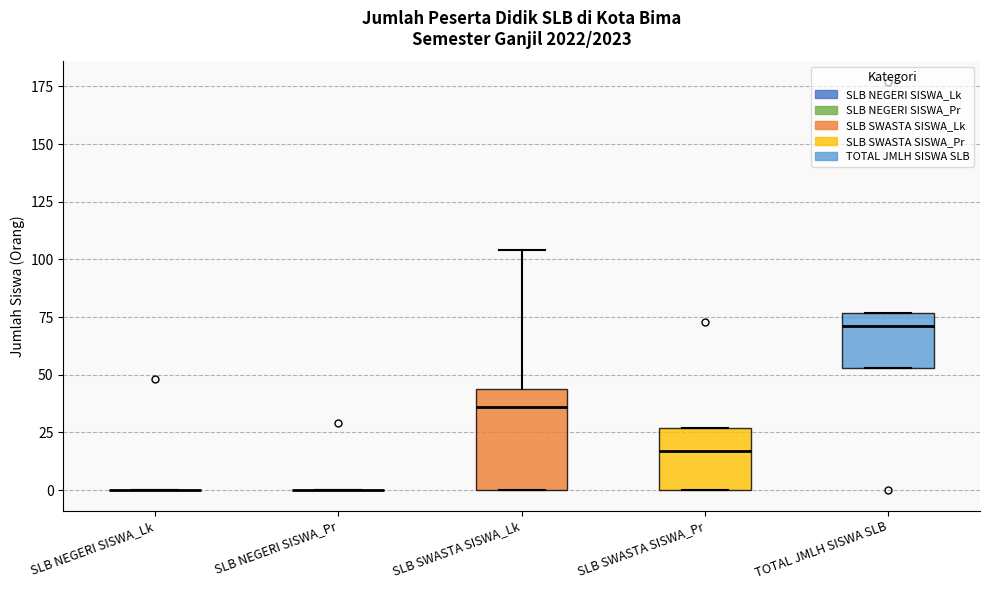

Reading left to right, read every box against the y-axis: the position of its median line, the range the box covers, and the ends of its whiskers. The values are not printed on the chart, so give them approximately, as read against the axis.

SLB NEGERI SISWA_Lk: box collapsed to a line at 0, whiskers 0 to 0
SLB NEGERI SISWA_Pr: box collapsed to a line at 0, whiskers 0 to 0
SLB SWASTA SISWA_Lk: median 35, box 0 to 45, whiskers 0 to 105
SLB SWASTA SISWA_Pr: median 15, box 0 to 25, whiskers 0 to 25
TOTAL JMLH SISWA SLB: median 70, box 55 to 75, whiskers 55 to 75